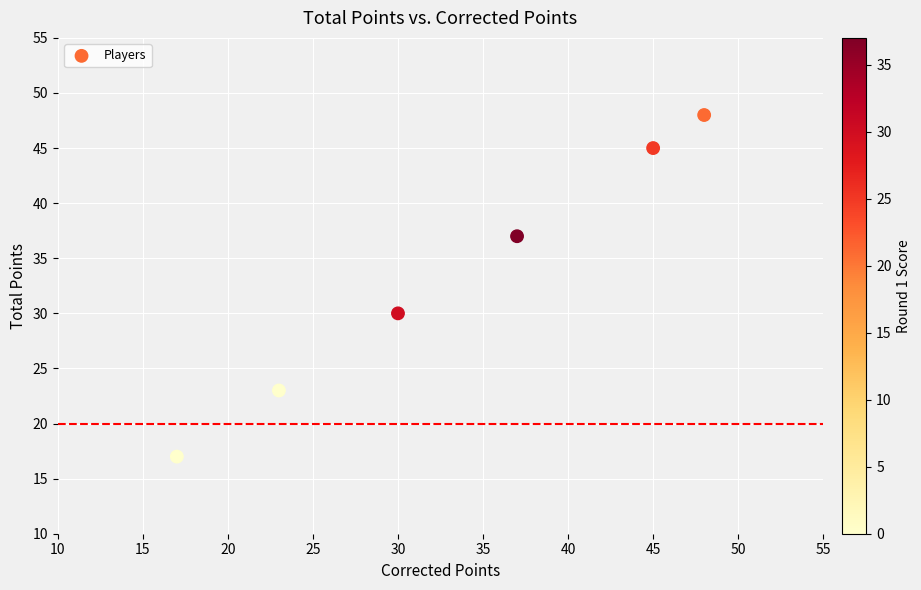

What is the average Y value?

33